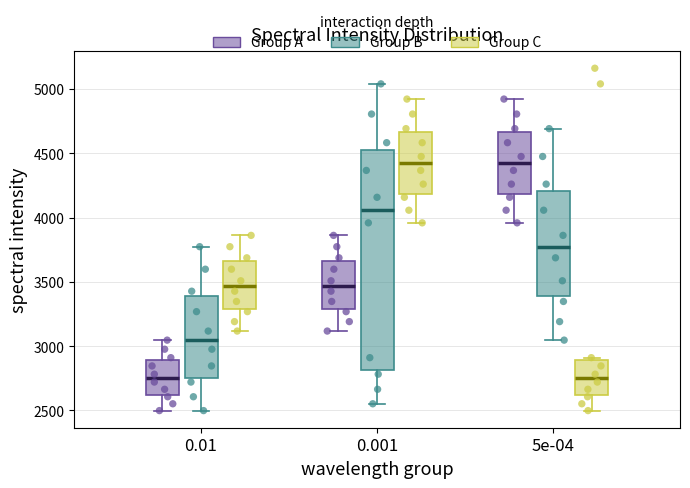

Comparing the boxes themselves (not the whiskers), which one is the tallest?

0.001 (Group B)